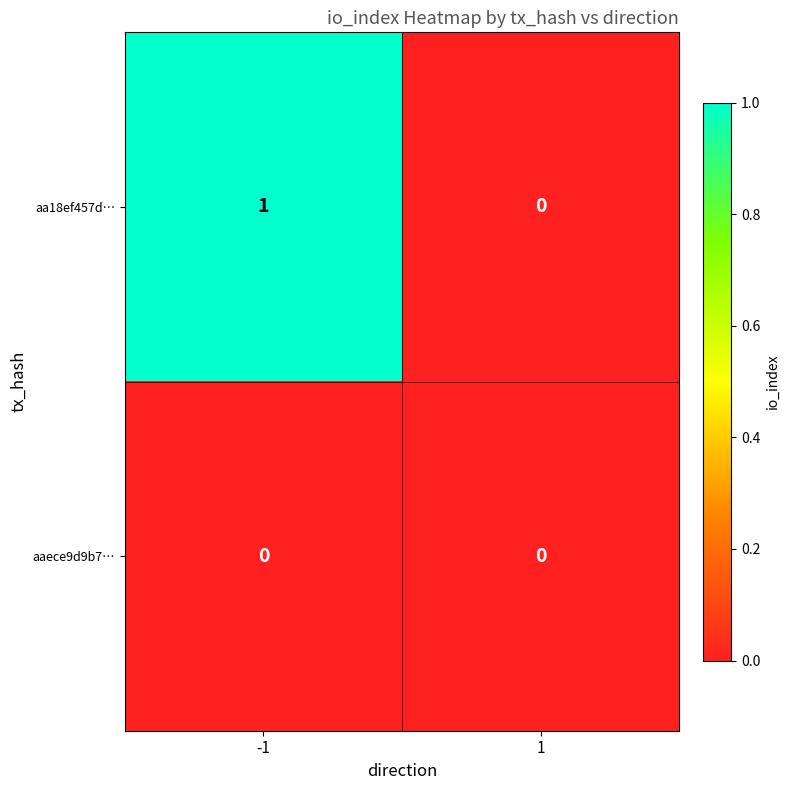

Which series changed the most between -1 and 1?

aa18ef457d…